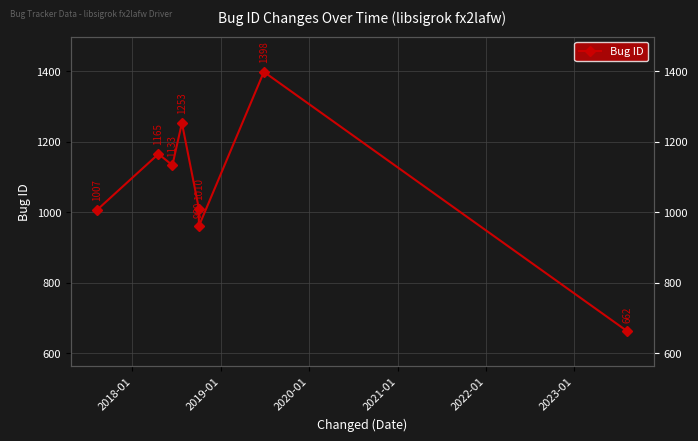

What is the value of the 2nd point from the left?

1165